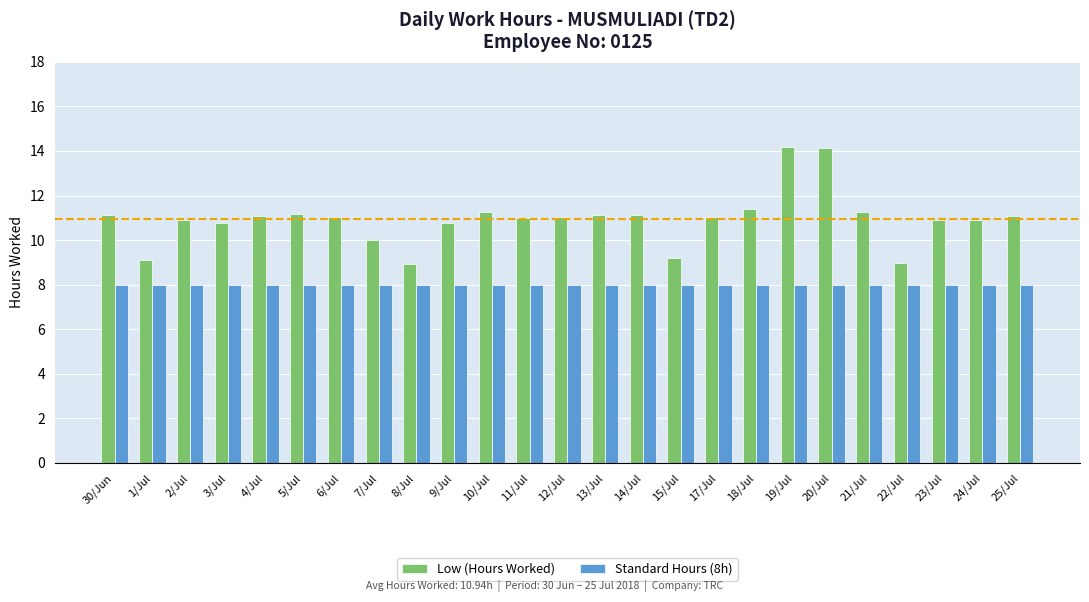

What is the difference between the Low (Hours Worked) values at 7/Jul and 21/Jul?

1.3